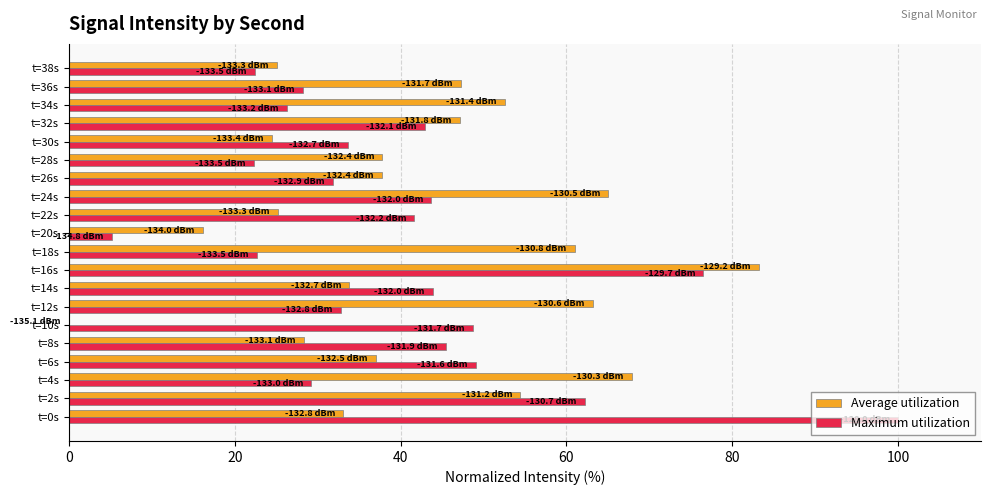

What are all the series names shown in the legend?

Average utilization, Maximum utilization